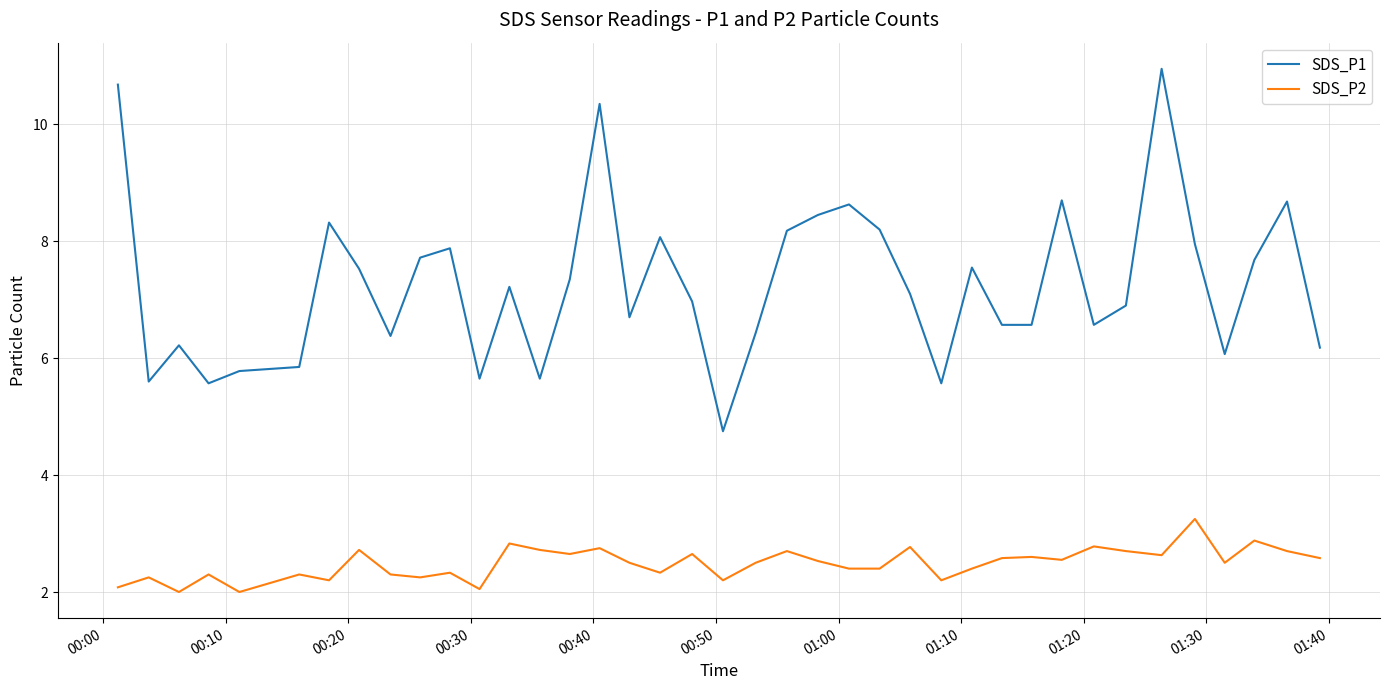

Which series has the widest spread of values?

SDS_P1